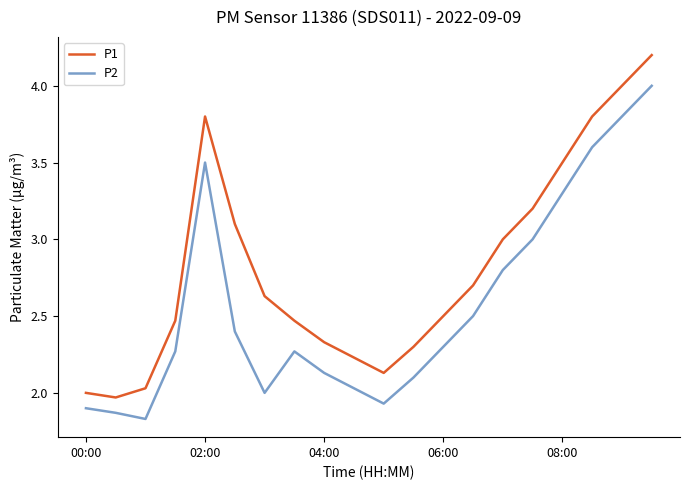

Is this an area chart (filled region under the line)?

No